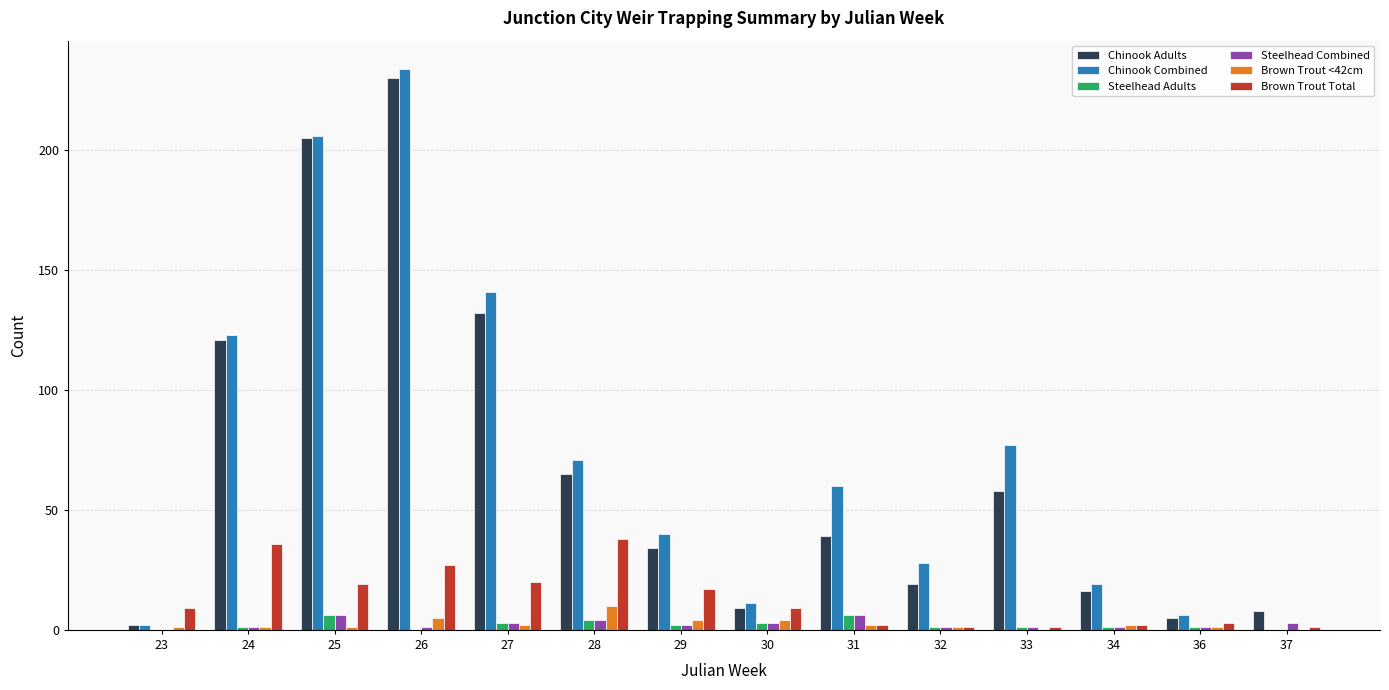

Reading left to right, extract all data points from this chart.

Chinook Adults: 23=2	24=121	25=205	26=230	27=132	28=65	29=34	30=9	31=39	32=19	33=58	34=16	36=5	37=8
Chinook Combined: 23=2	24=123	25=206	26=234	27=141	28=71	29=40	30=11	31=60	32=28	33=77	34=19	36=6	37=0
Steelhead Adults: 23=0	24=1	25=6	26=0	27=3	28=4	29=2	30=3	31=6	32=1	33=1	34=1	36=1	37=0
Steelhead Combined: 23=0	24=1	25=6	26=1	27=3	28=4	29=2	30=3	31=6	32=1	33=1	34=1	36=1	37=3
Brown Trout <42cm: 23=1	24=1	25=1	26=5	27=2	28=10	29=4	30=4	31=2	32=1	33=0	34=2	36=1	37=0
Brown Trout Total: 23=9	24=36	25=19	26=27	27=20	28=38	29=17	30=9	31=2	32=1	33=1	34=2	36=3	37=1